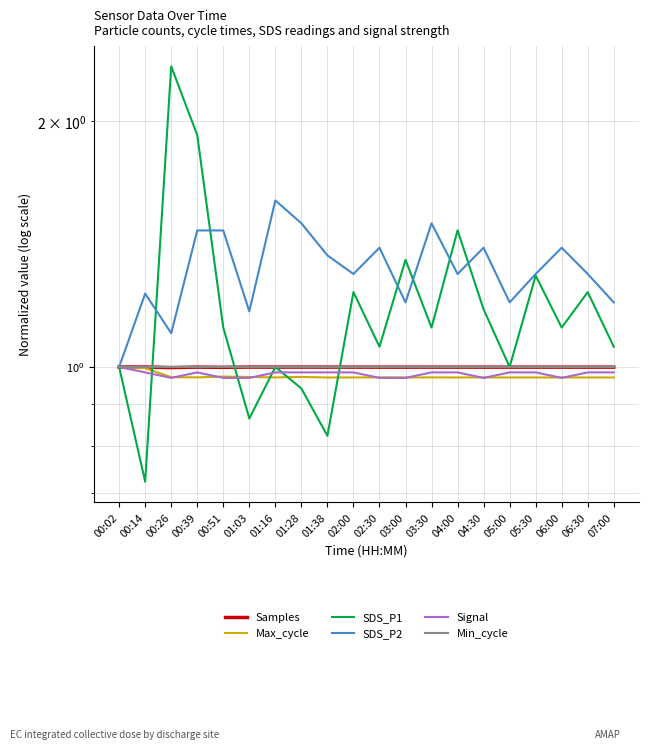

Which series has the largest range (max minus min)?

SDS_P1